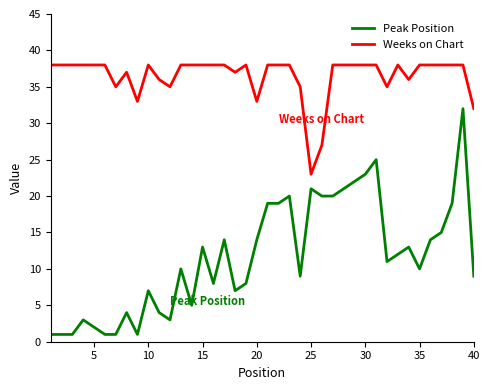

Which series has the largest total across all categories?

Weeks on Chart